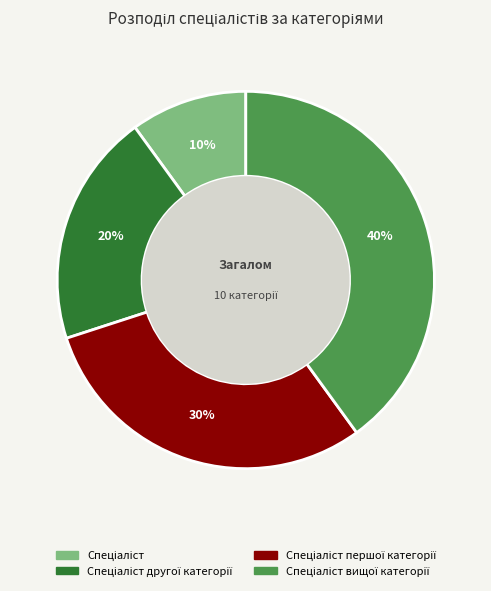

Does any single category account for the majority?

No